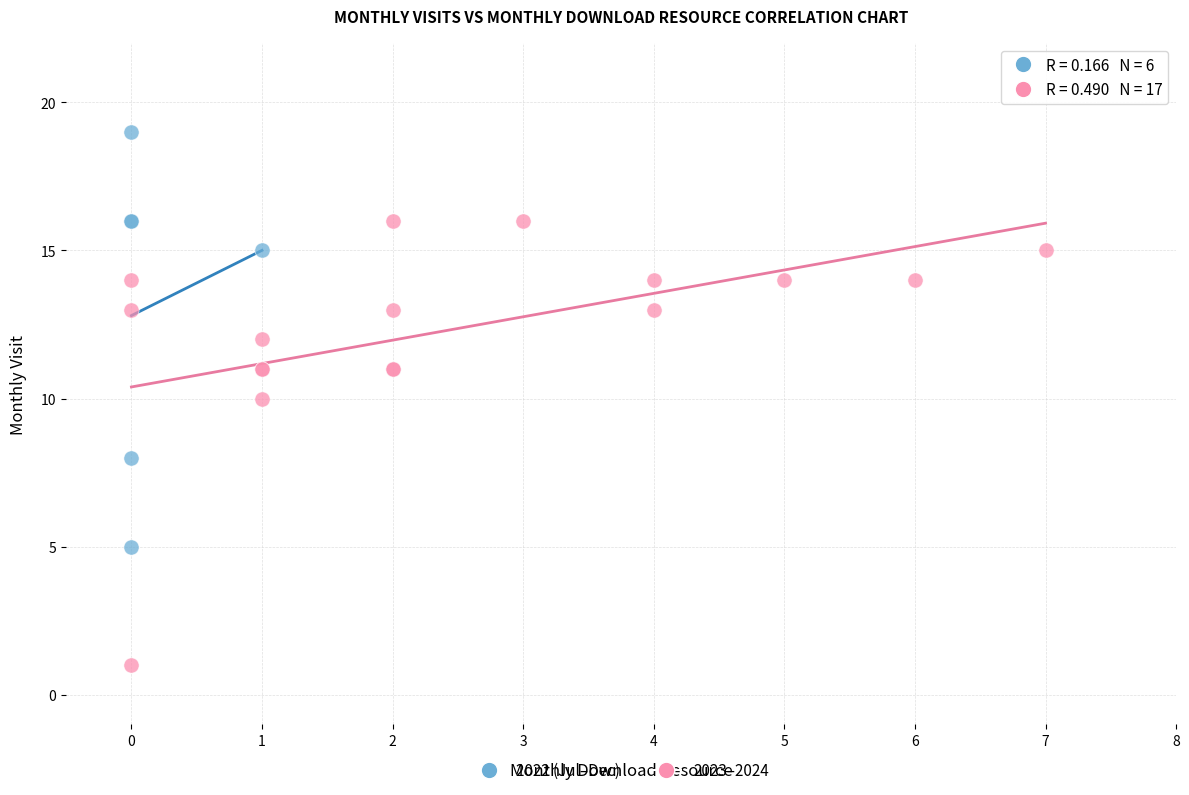

What are all the series names shown in the legend?

2022 (Jul–Dec), 2023–2024